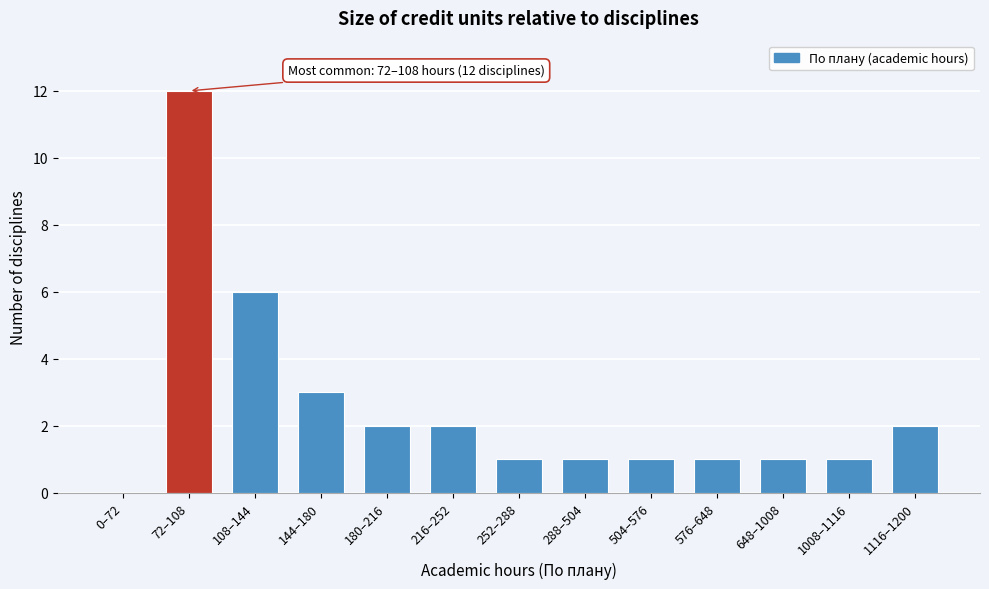

Reading right to left, list all the values displayed in this chart.

1116–1200=2	1008–1116=1	648–1008=1	576–648=1	504–576=1	288–504=1	252–288=1	216–252=2	180–216=2	144–180=3	108–144=6	72–108=12	0–72=0